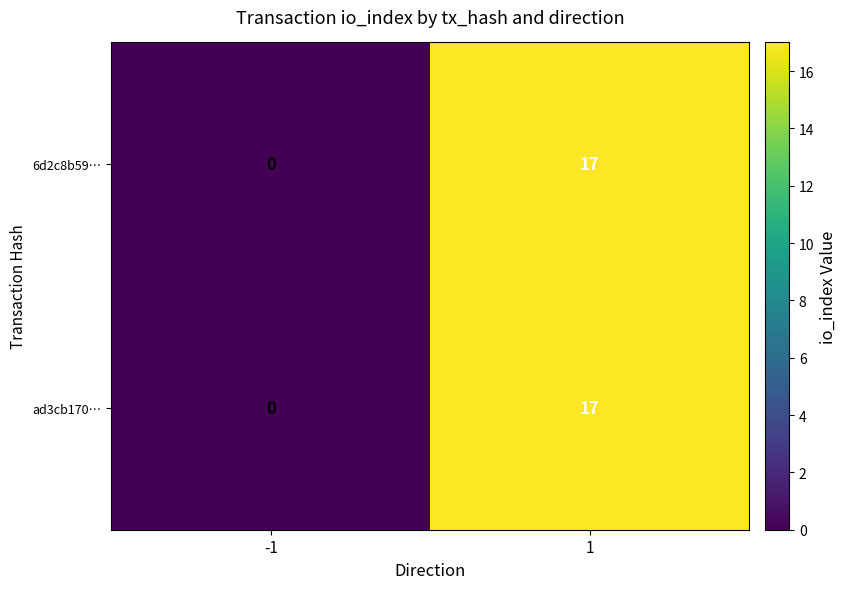

List the labels in order of ad3cb170… value, smallest first.

-1, 1